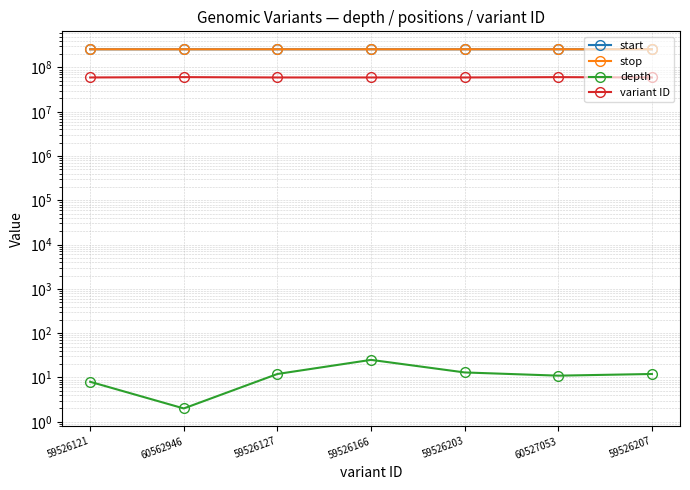

True or false: start has a value of 257456055 at 59526127.

True